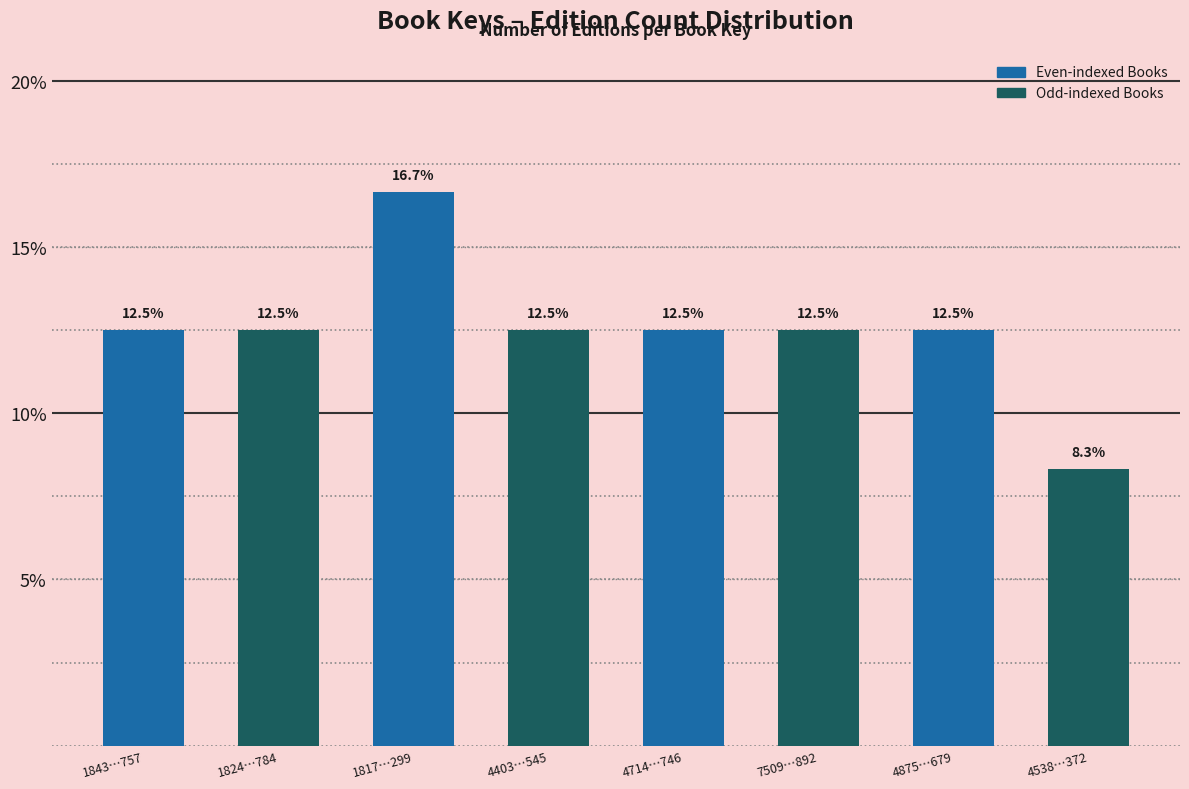

Reading left to right, what are all the values shown in this chart?

1843…757=12.5	1824…784=12.5	1817…299=16.7	4403…545=12.5	4714…746=12.5	7509…892=12.5	4875…679=12.5	4538…372=8.3